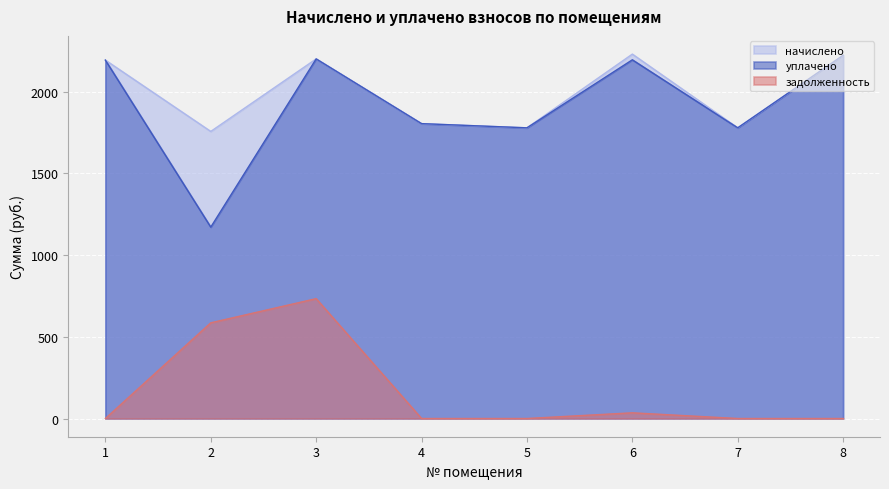

At 1, list the series in order from smallest to largest.

задолженность, начислено, уплачено